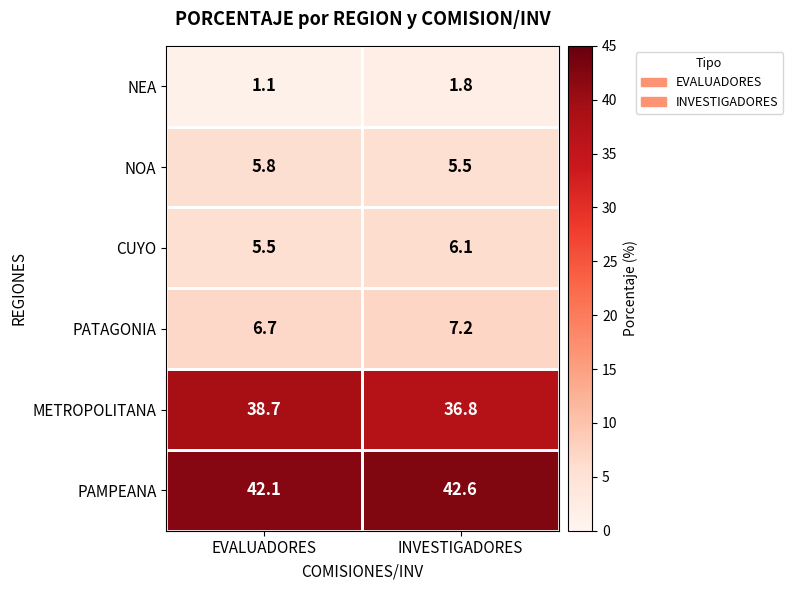

True or false: CUYO has a value of 5.5 at EVALUADORES.

True